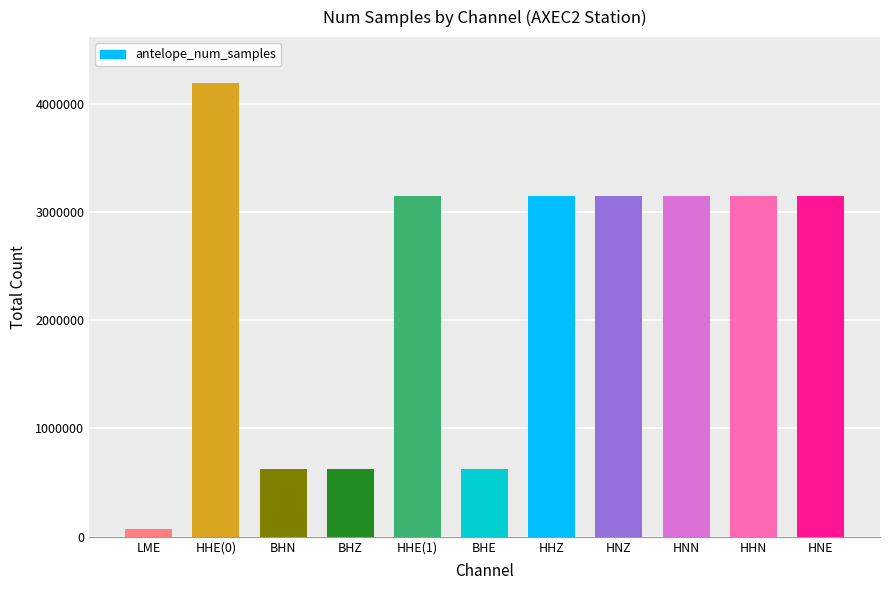

Are the bars grouped side by side (vs. stacked)?

No